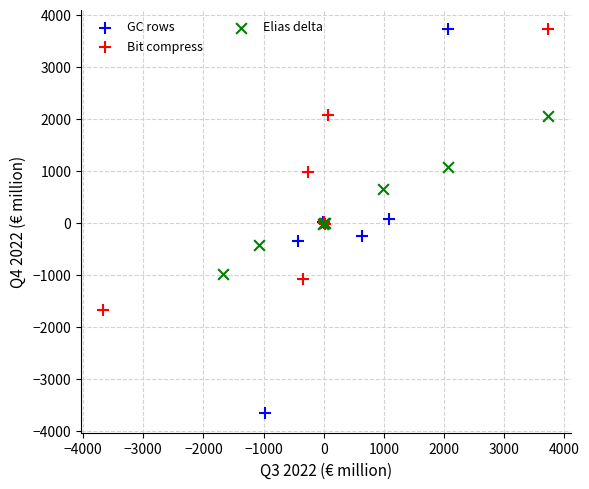

Which series has the widest spread of Y values?

GC rows